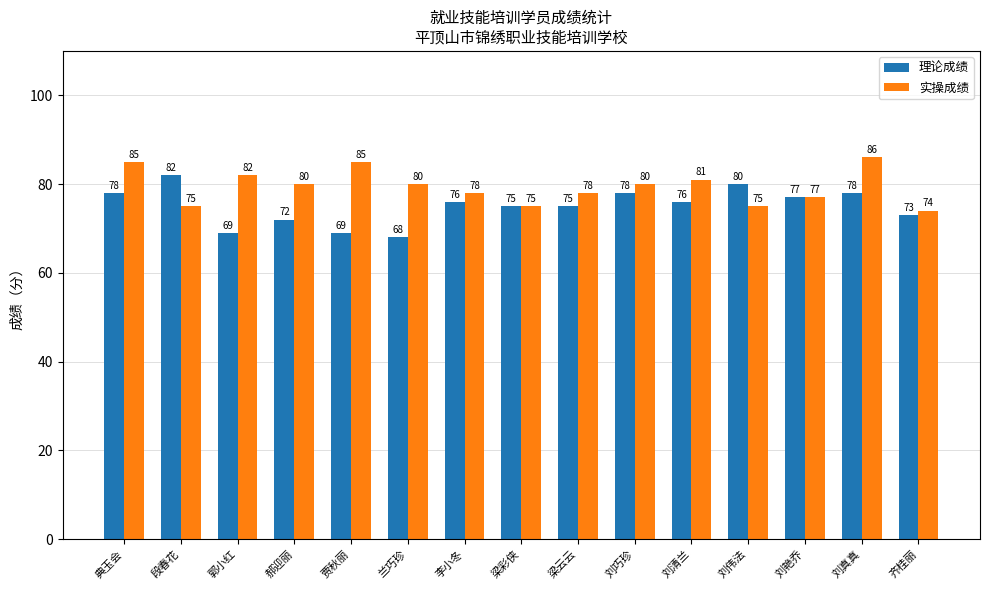

How many data points does each series have?

15